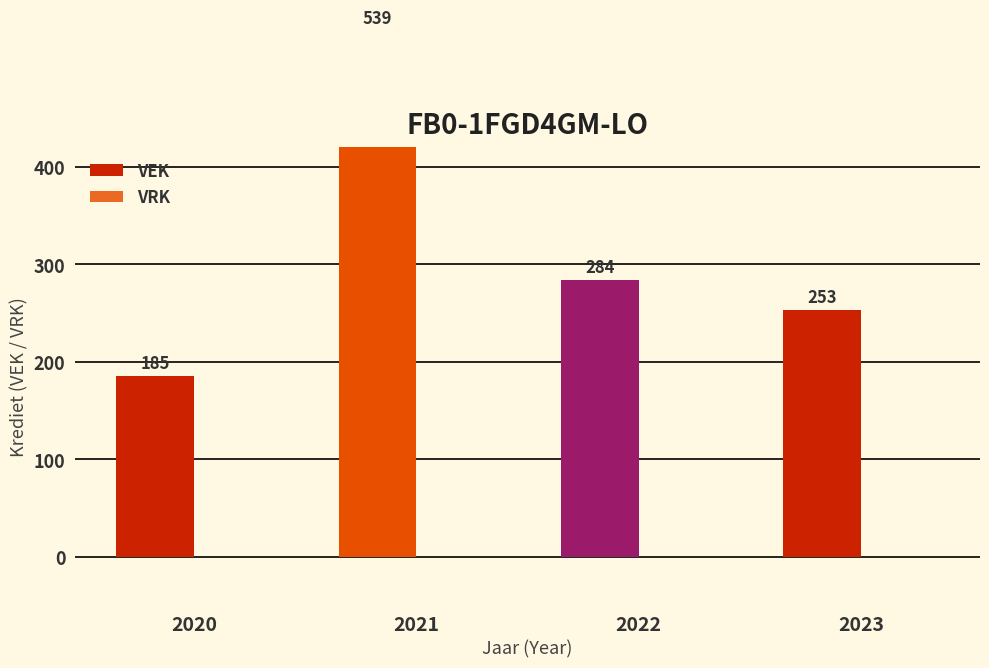

At which category is the sum across all series the highest?

2021